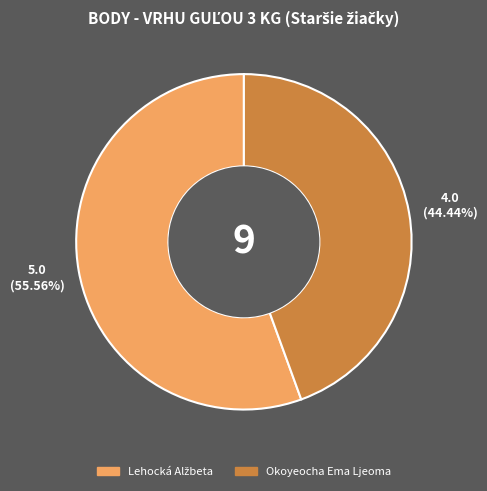

To the nearest percent, what is the difference between the largest and smallest slice percentages?

11%